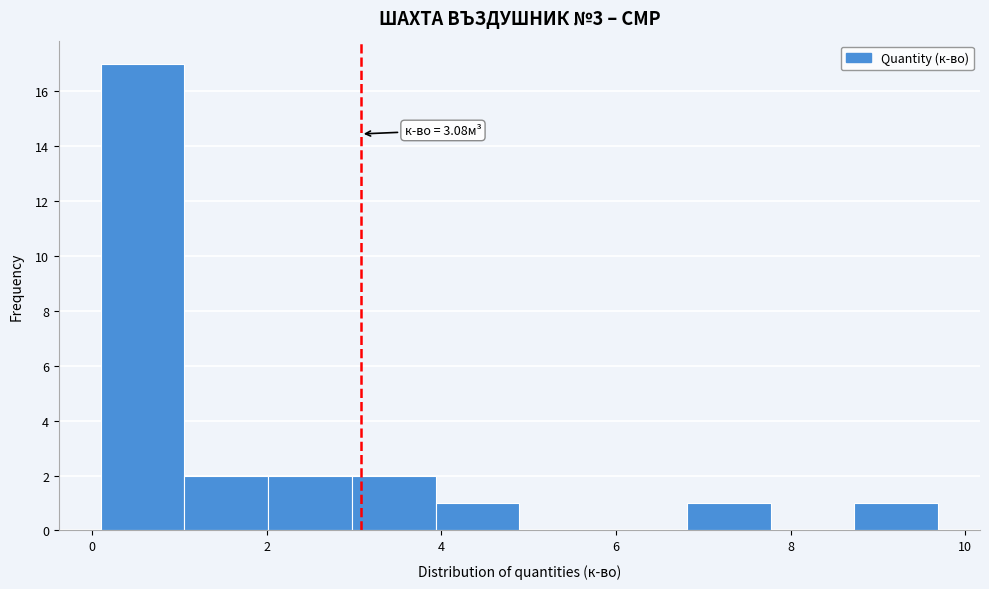

Which range on the x-axis has the tallest bar?

0.2 to 1.0